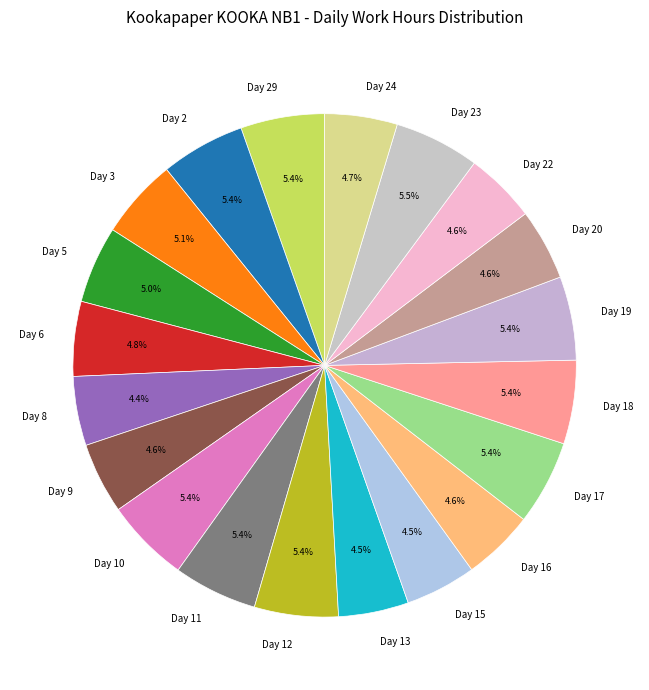

How many slices are in this pie chart?

20